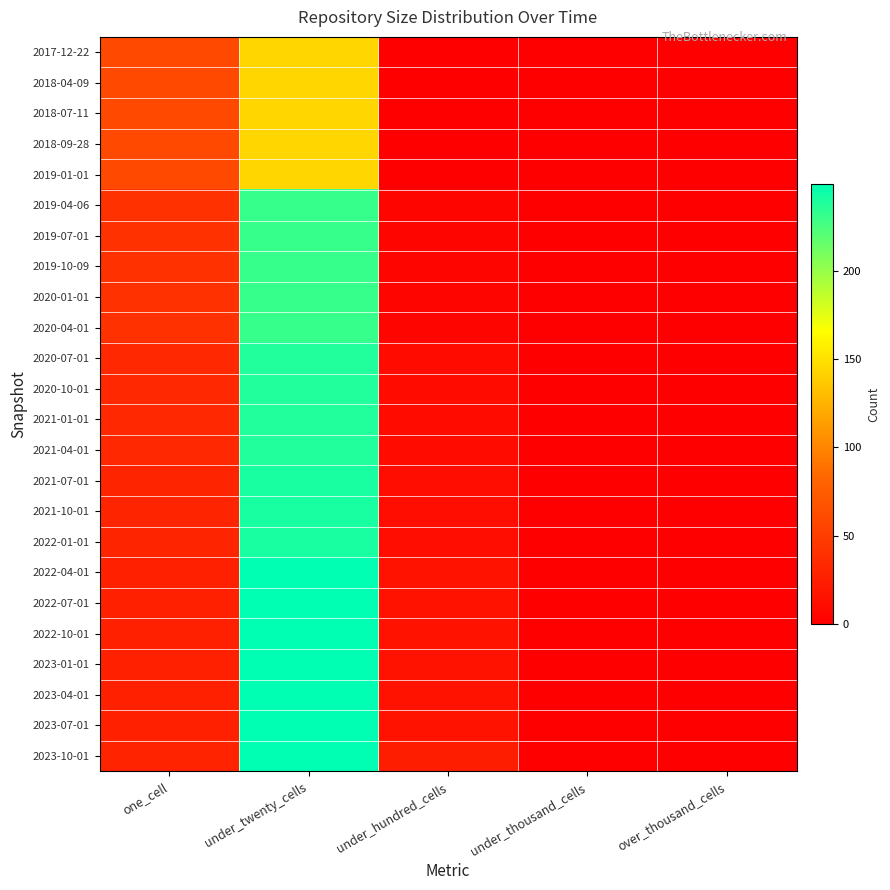

Which label corresponds to the largest value in the chart?

under_twenty_cells